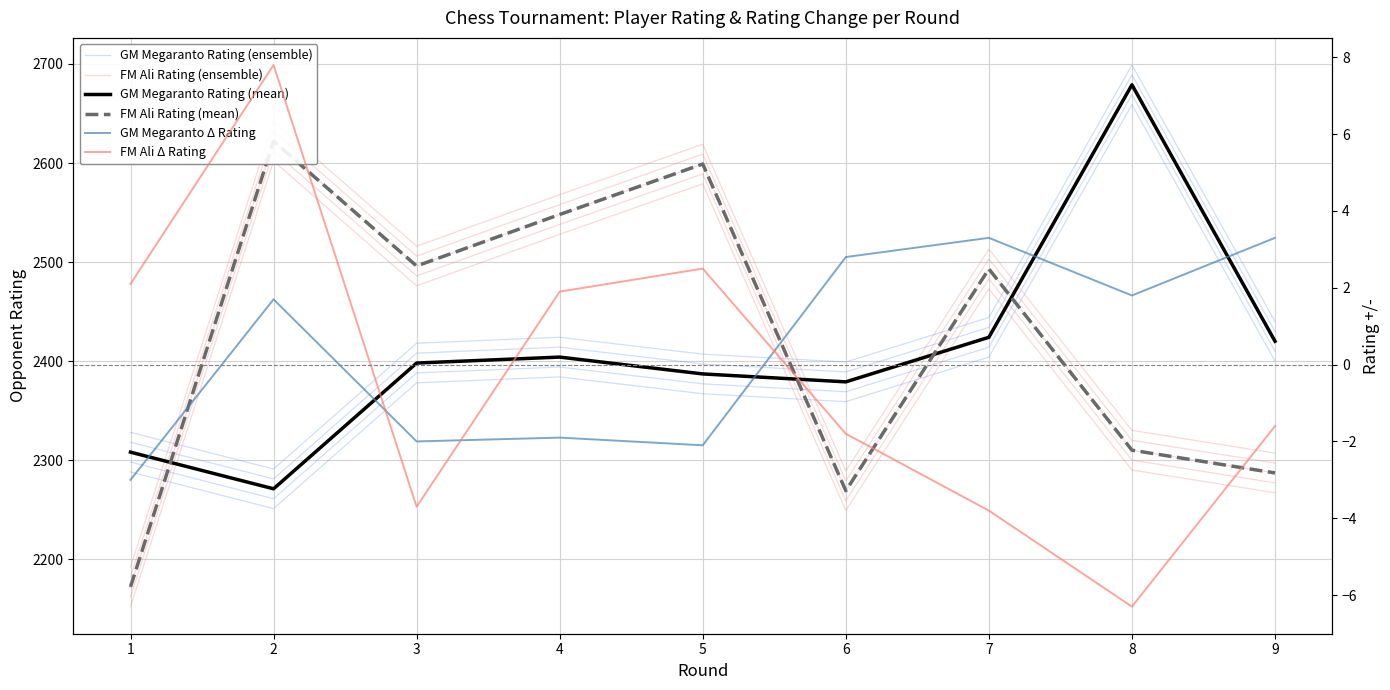

Between 3 and 1, which is larger?

3